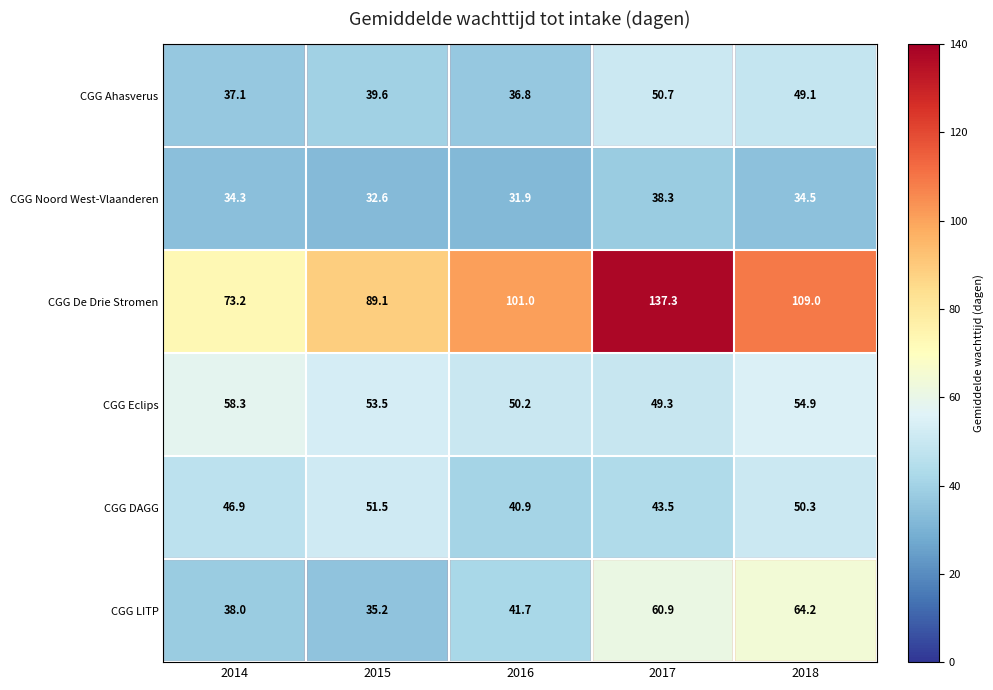

Which category has the highest value across all series?

2017